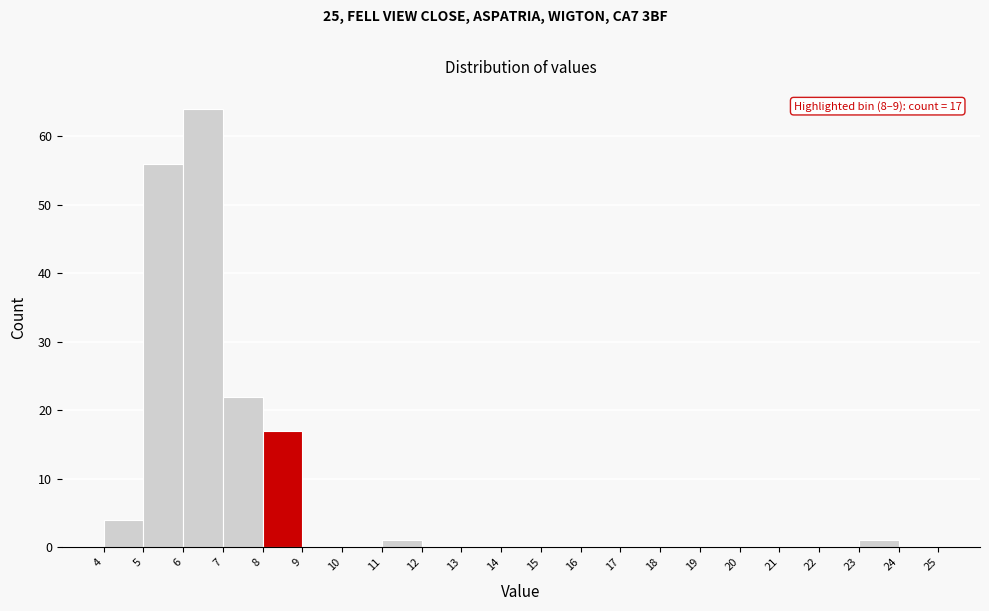

Which range on the x-axis has the tallest bar?

6 to 7